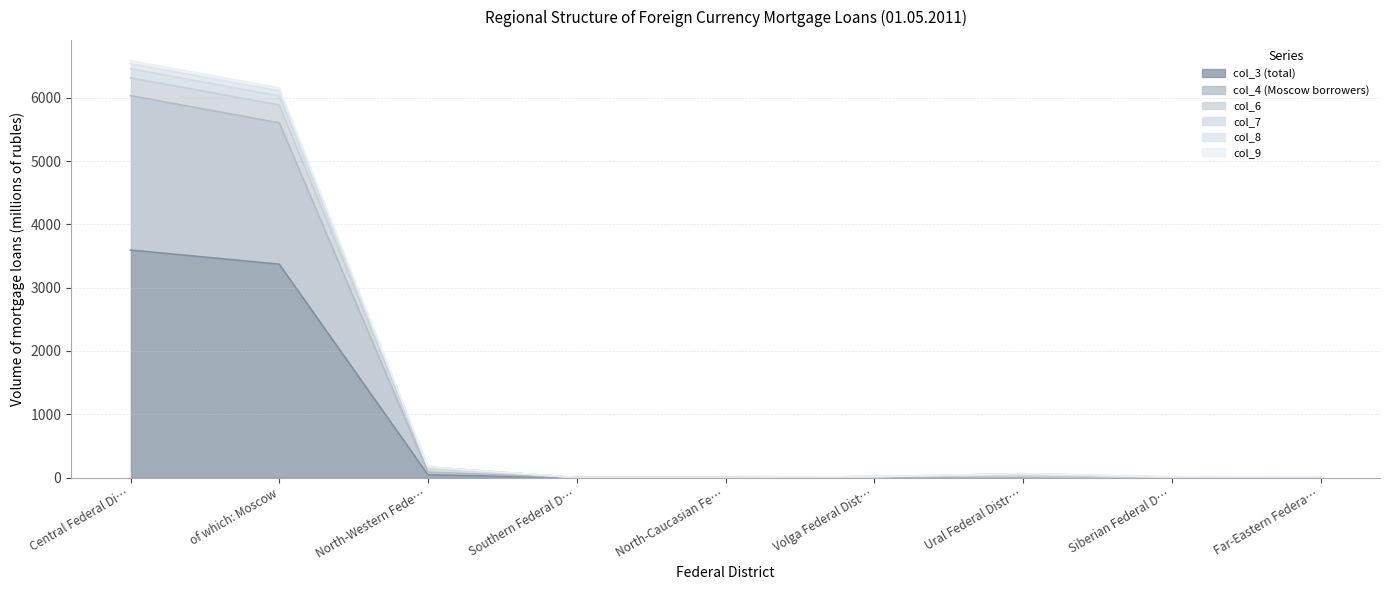

Is the value of col_8 at North-Western Fede… greater than the value of col_4 (Moscow borrowers) at Central Federal Di…?

No